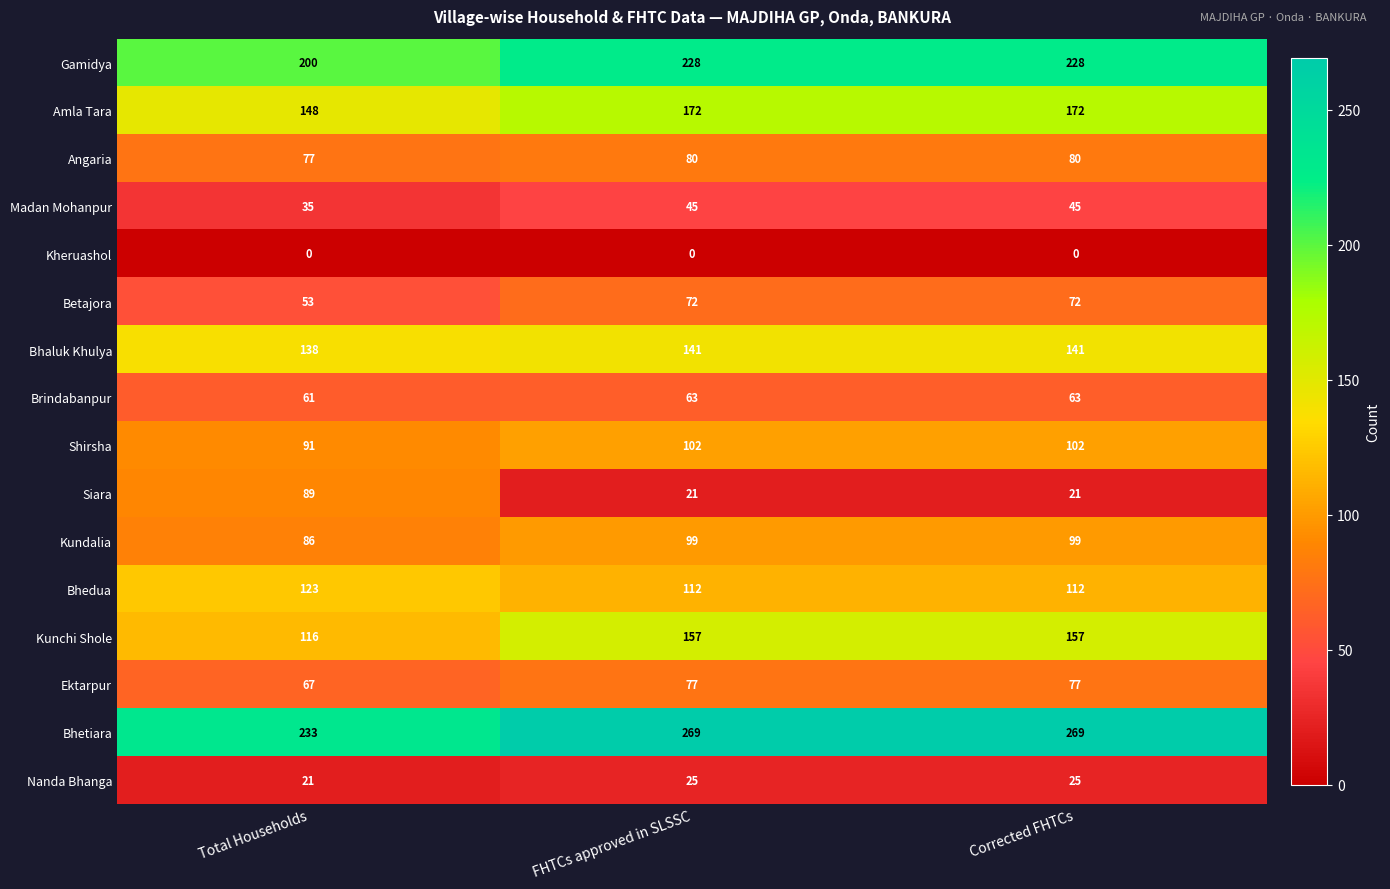

What is the total value across all series at Corrected FHTCs?

1663